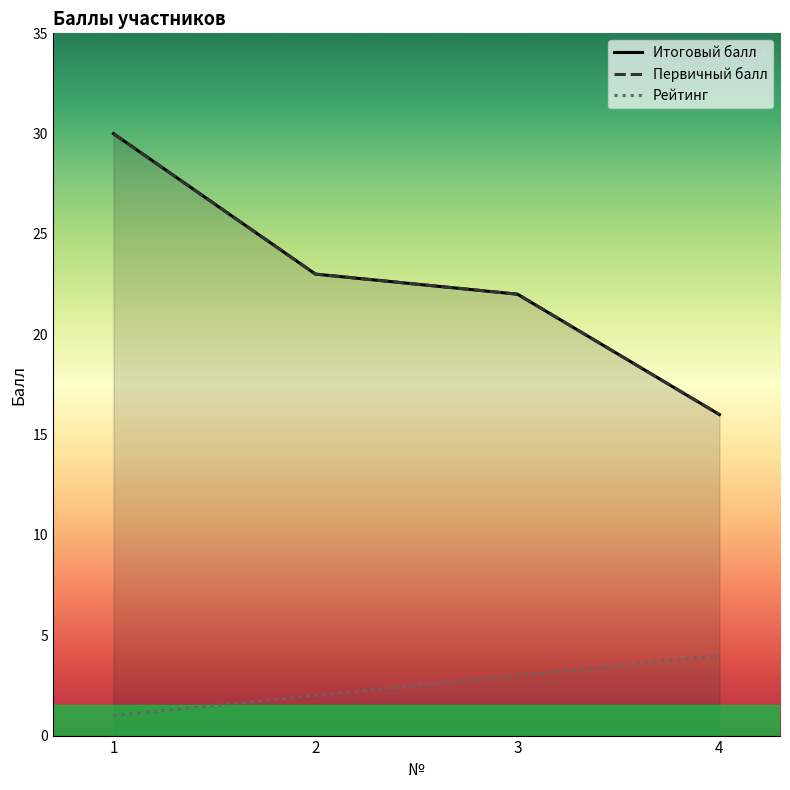

Reading left to right, list all the values displayed in this chart.

Итоговый балл: 1=30	2=23	3=22	4=16
Первичный балл: 1=30	2=23	3=22	4=16
Рейтинг: 1=1	2=2	3=3	4=4